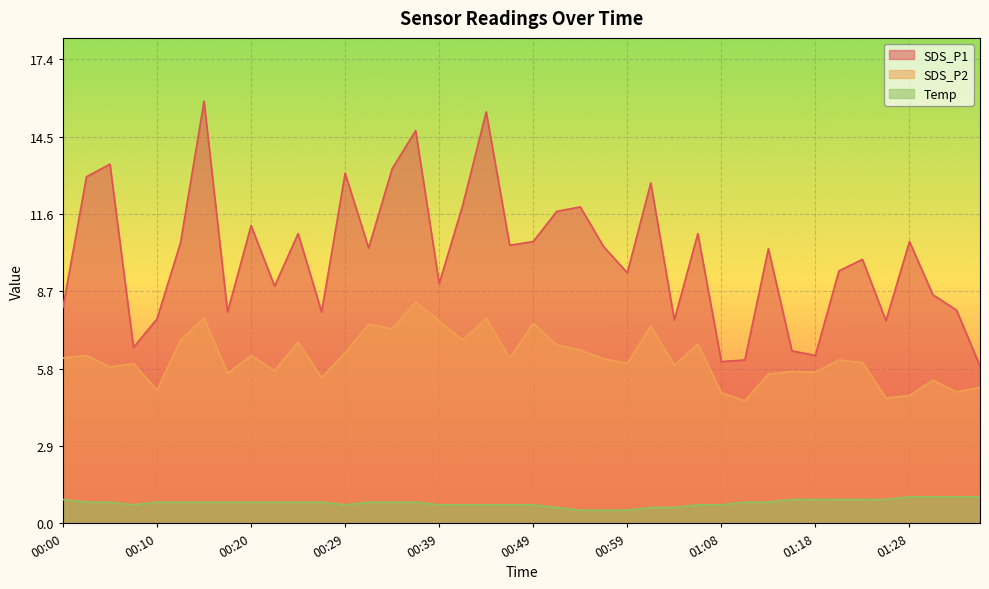

In SDS_P2, how many points are lower than both neighbors (excluding endpoints)?

14